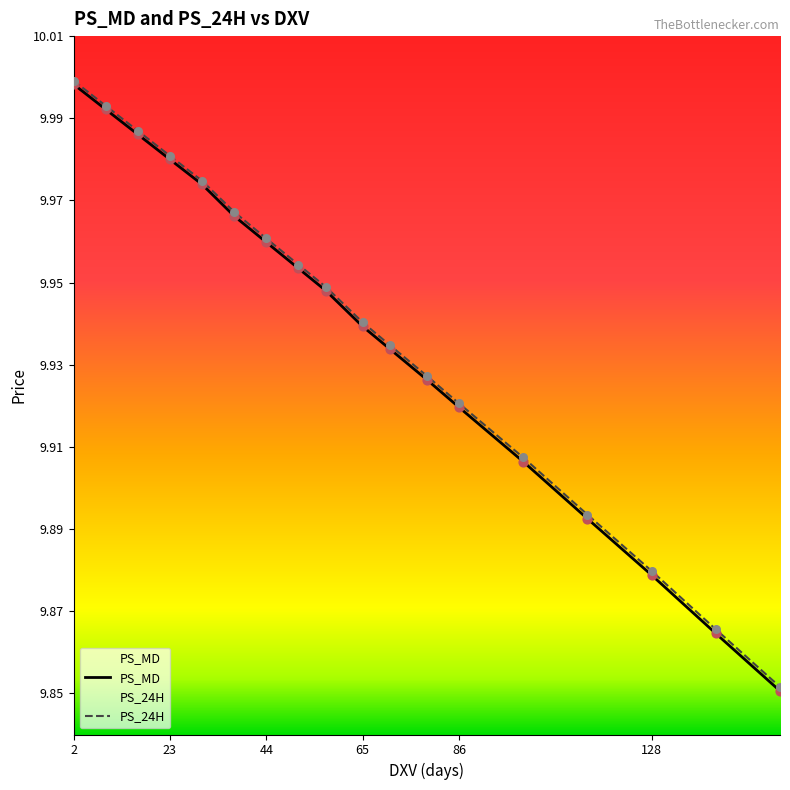

Which series reaches the maximum Y coordinate?

PS_24H